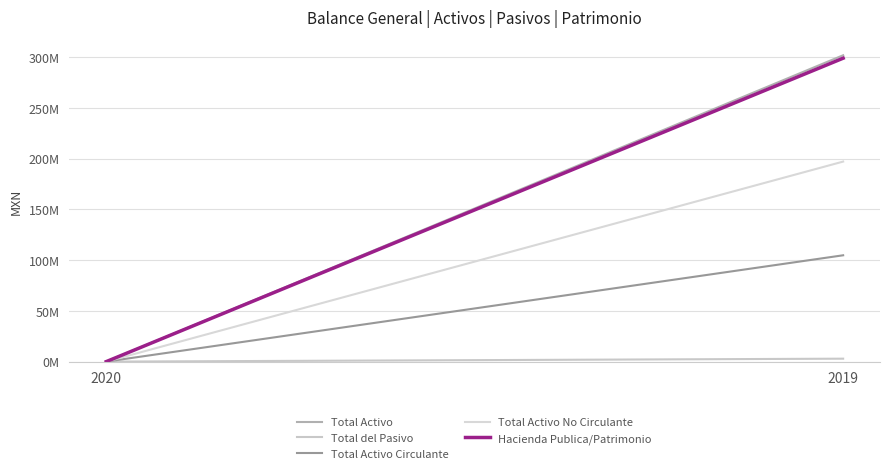

At 2019, list the series in order from smallest to largest.

Total del Pasivo, Total Activo Circulante, Total Activo No Circulante, Hacienda Publica/Patrimonio, Total Activo